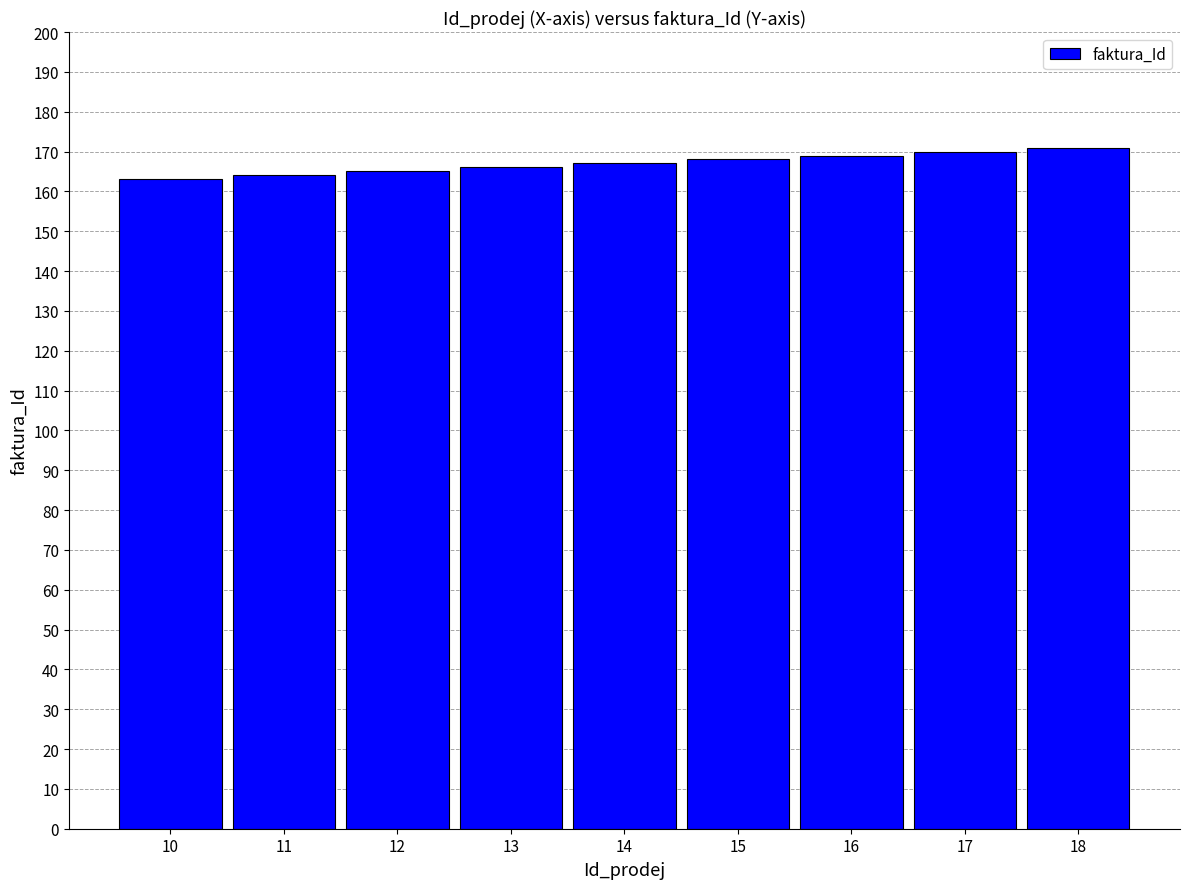

How many values are below 167?

4